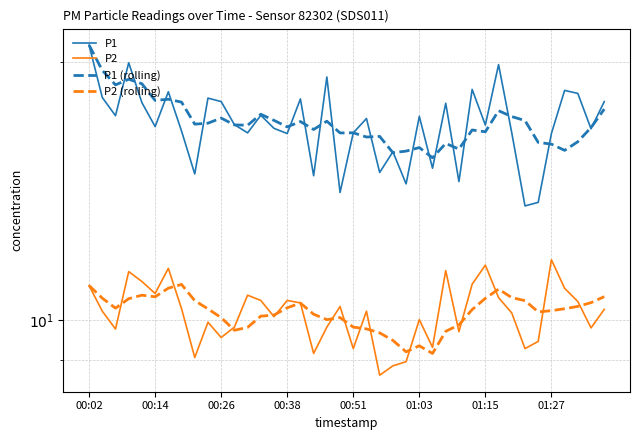

True or false: P1 has a value of 31.0 at 01:03.

False